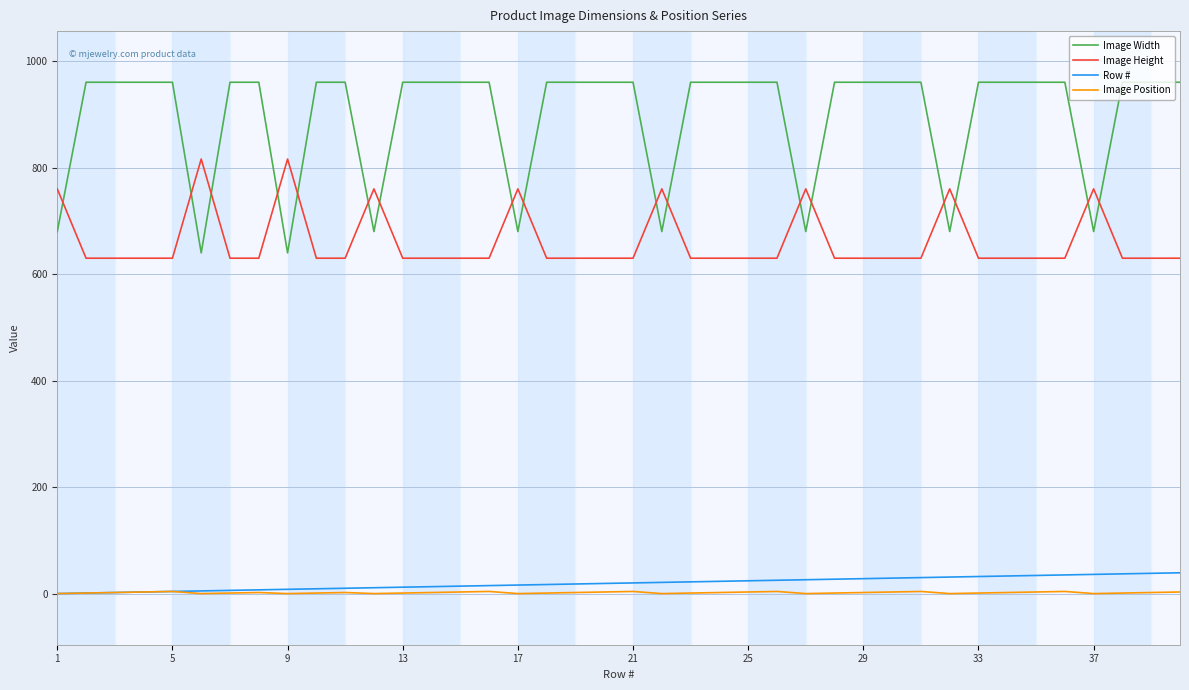

Which series has the largest total across all categories?

Image Width